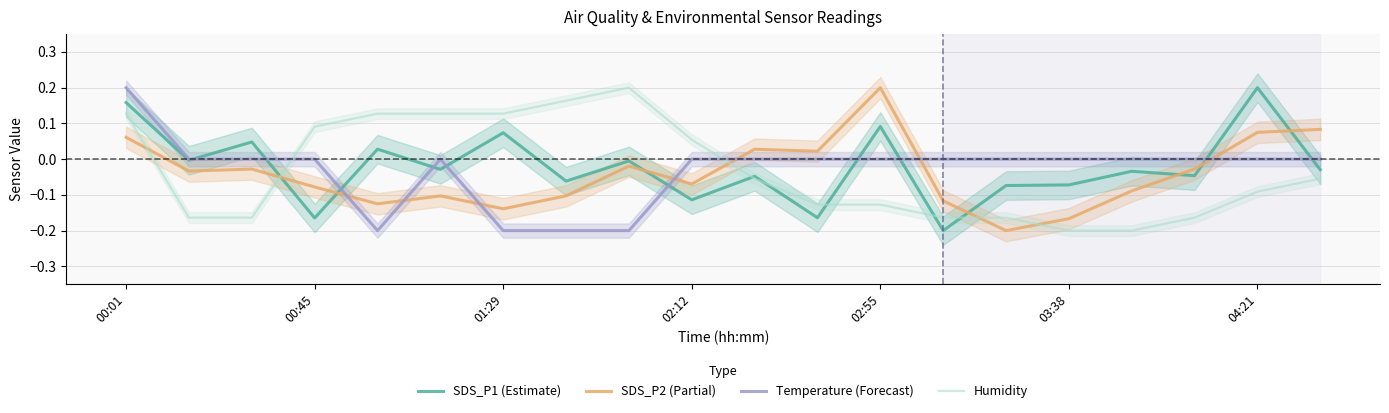

Reading left to right, transcribe all the data shown in this chart.

SDS_P1 (Estimate): 0.2	-0.0	0.0	-0.2	0.0	-0.0	0.1	-0.1	-0.0	-0.1	-0.0	-0.2	0.1	-0.2	-0.1	-0.1	-0.0	-0.0	0.2	-0.0
SDS_P2 (Partial): 0.1	-0.0	-0.0	-0.1	-0.1	-0.1	-0.1	-0.1	-0.0	-0.1	0.0	0.0	0.2	-0.1	-0.2	-0.2	-0.1	-0.0	0.1	0.1
Temperature (Forecast): 0.2	-0.0	-0.0	-0.0	-0.2	-0.0	-0.2	-0.2	-0.2	-0.0	-0.0	-0.0	-0.0	-0.0	-0.0	-0.0	-0.0	-0.0	-0.0	-0.0
Humidity: 0.1	-0.2	-0.2	0.1	0.1	0.1	0.1	0.2	0.2	0.1	-0.1	-0.1	-0.1	-0.2	-0.2	-0.2	-0.2	-0.2	-0.1	-0.1